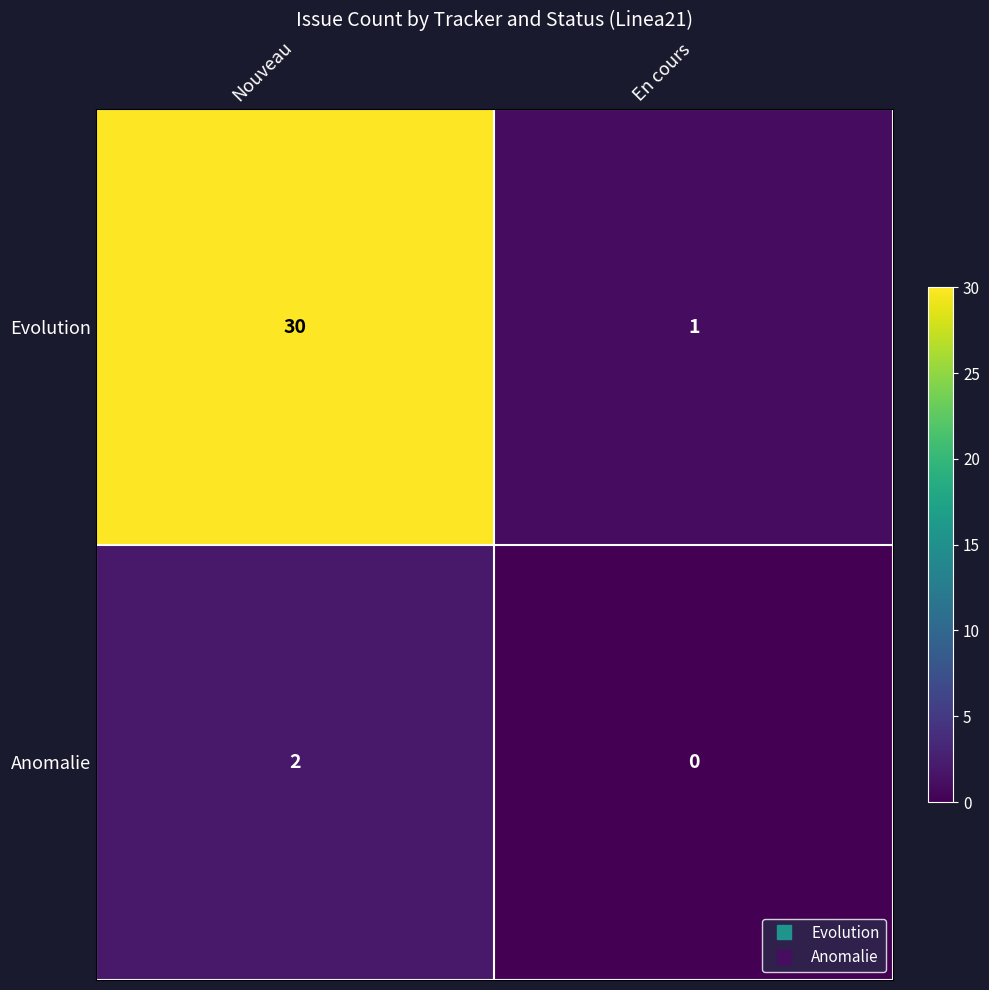

Reading right to left, what are all the values shown in this chart?

Evolution: 1	30
Anomalie: 0	2